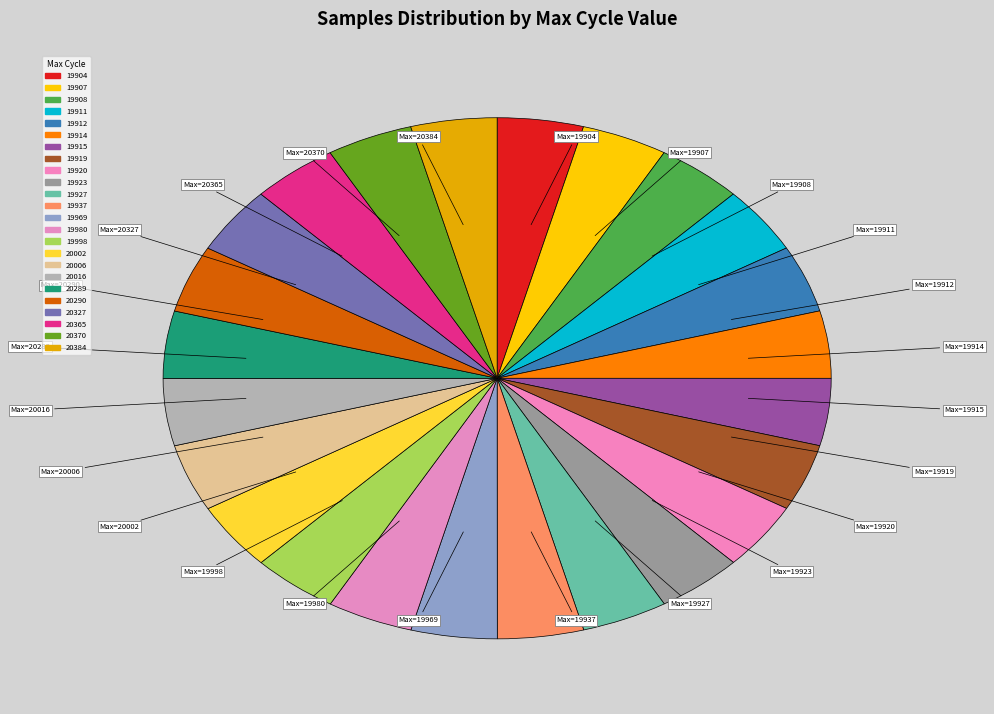

To the nearest percent, what portion does 20327 represent?

4%